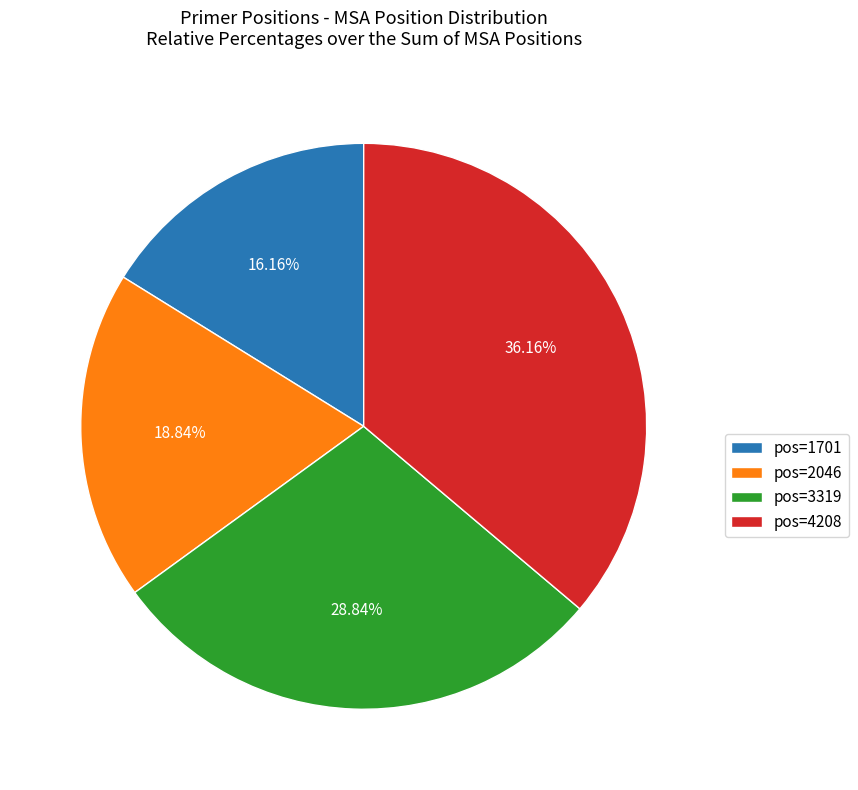

What is the ratio of the value at pos=3319 to the value at pos=2046?

1.5